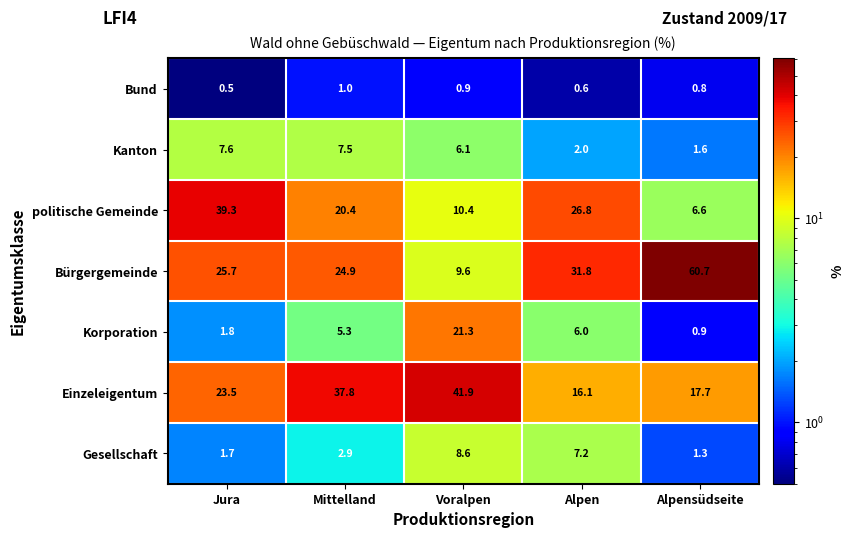

Where is Kanton nearest to the value 4?

Alpen